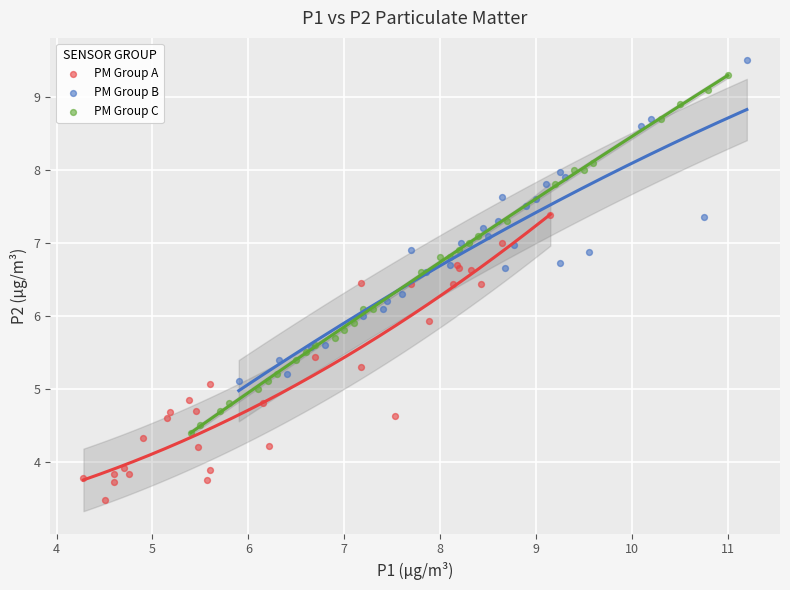

Which series has the widest spread of Y values?

PM Group C